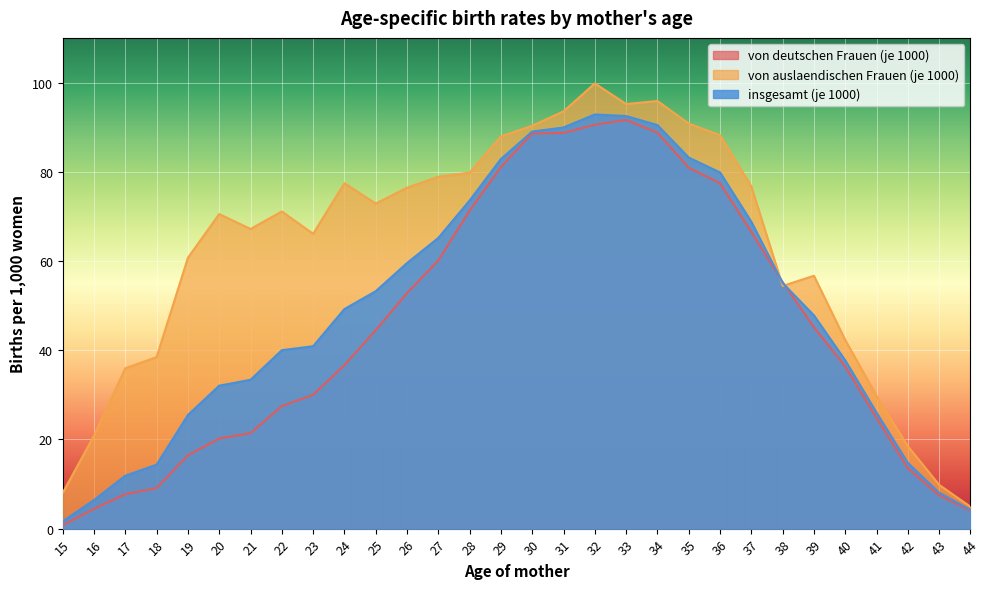

What are all the series names shown in the legend?

von deutschen Frauen (je 1000), von auslaendischen Frauen (je 1000), insgesamt (je 1000)